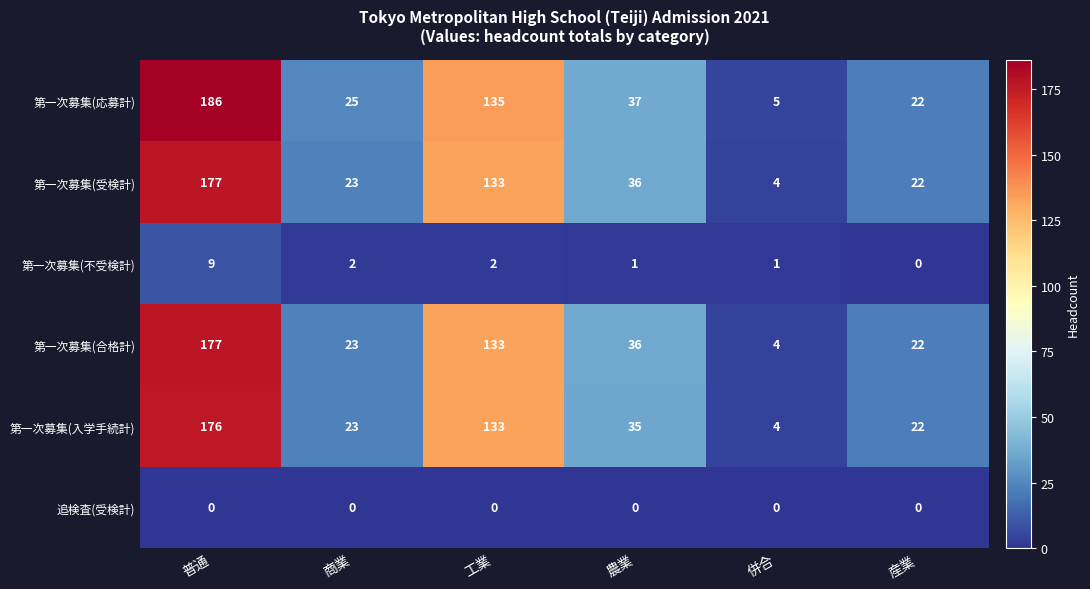

At which label does 第一次募集(不受検計) first exceed 2?

普通